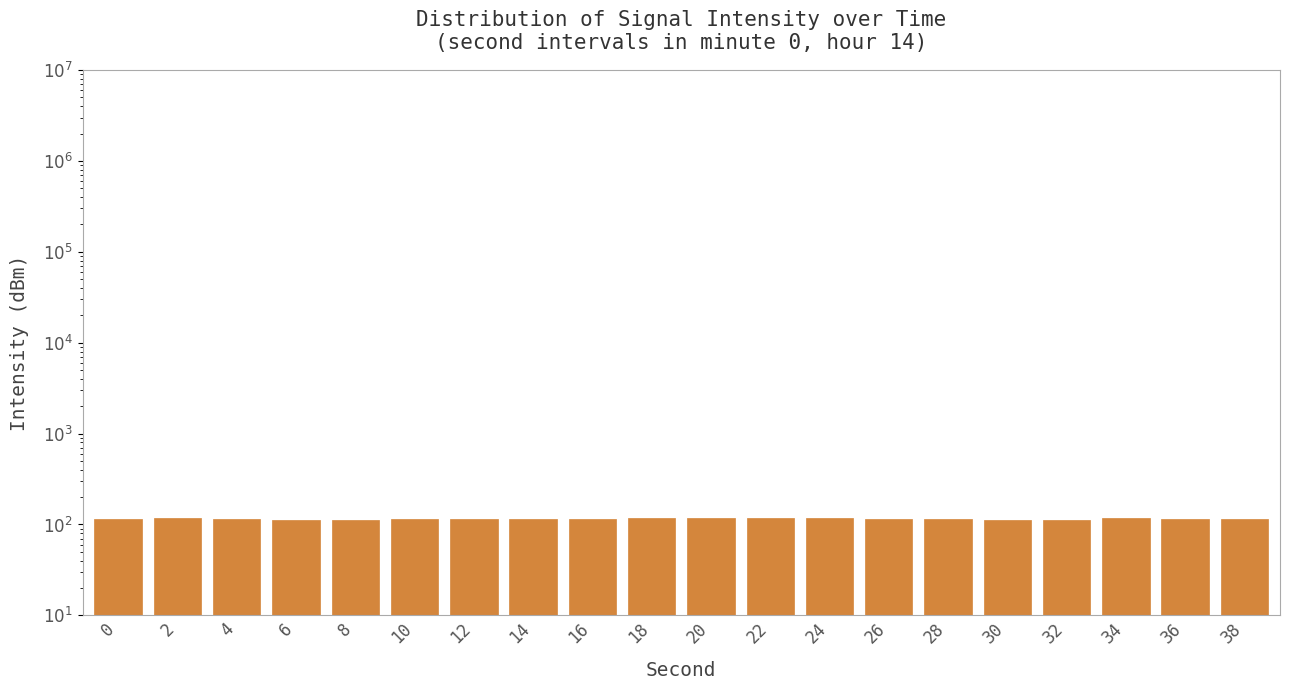

What is the value of the 5th bar from the left?

112.8